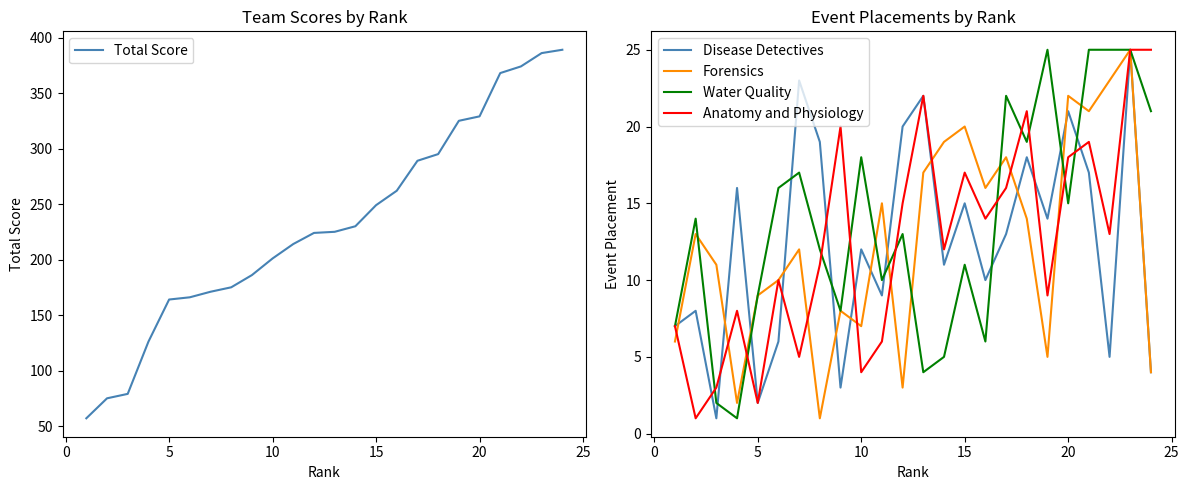

How many lines are shown in the chart?

5